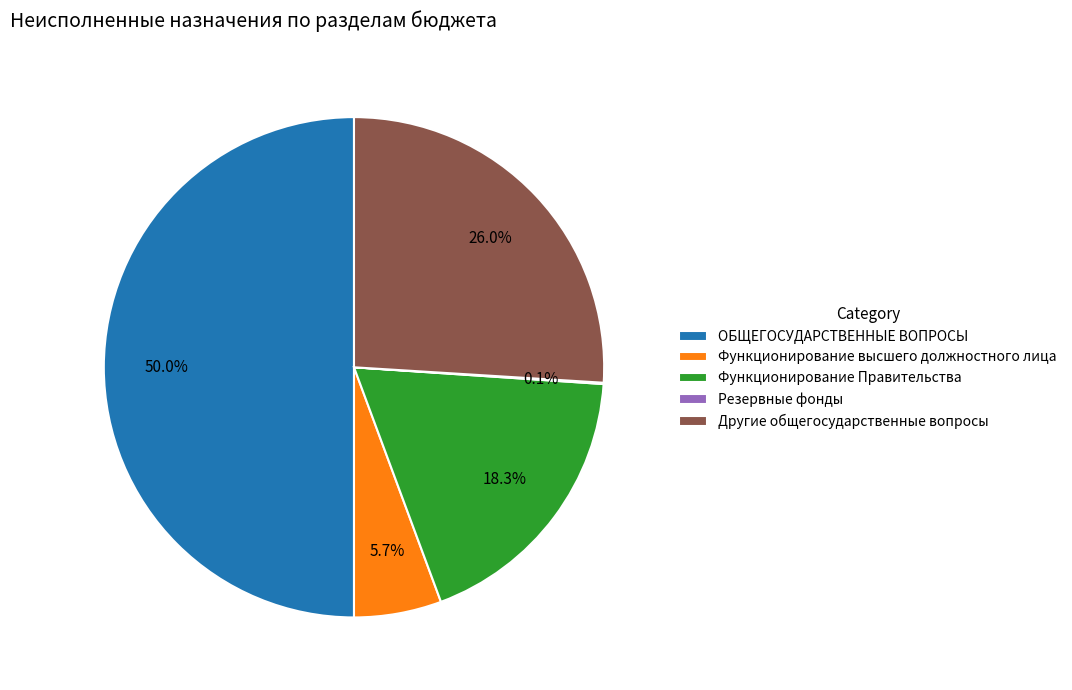

Is it true that Функционирование Правительства is 32% of the pie?

False